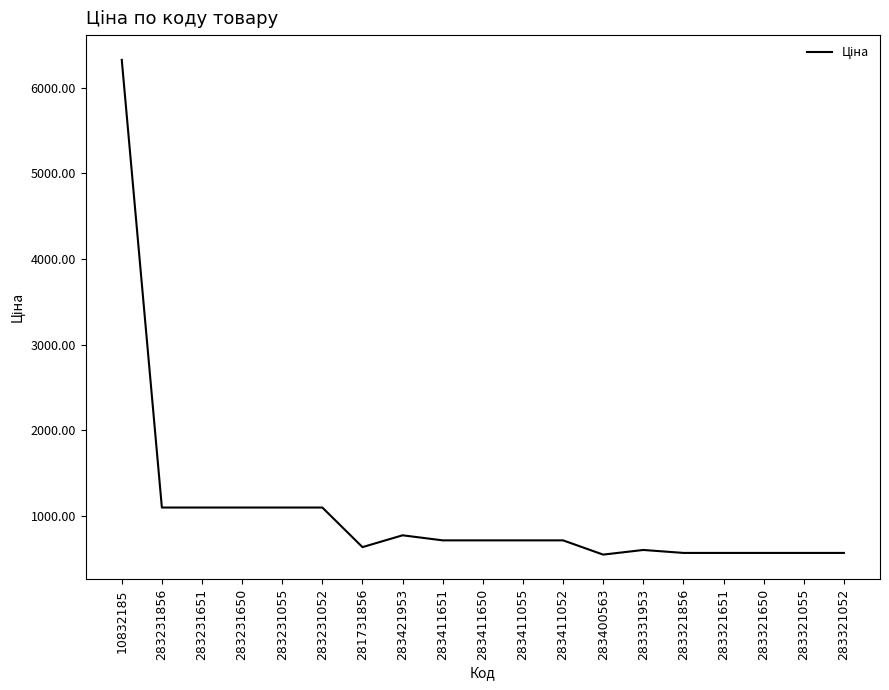

What is the smallest value displayed?

543.1